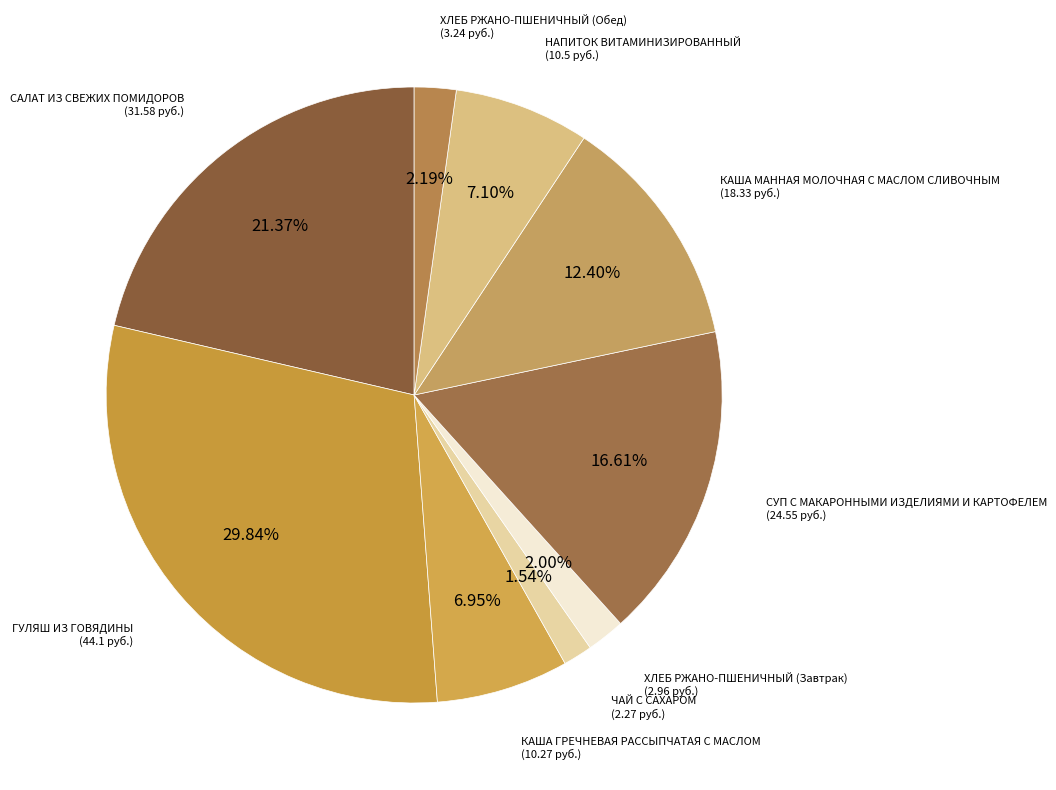

How many segments does this pie chart have?

9